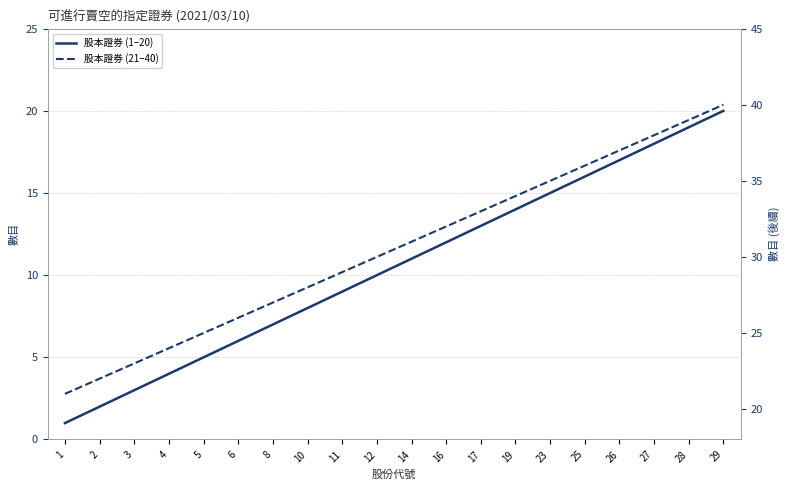

What is the minimum value for 股本證券 (1–20)?

1